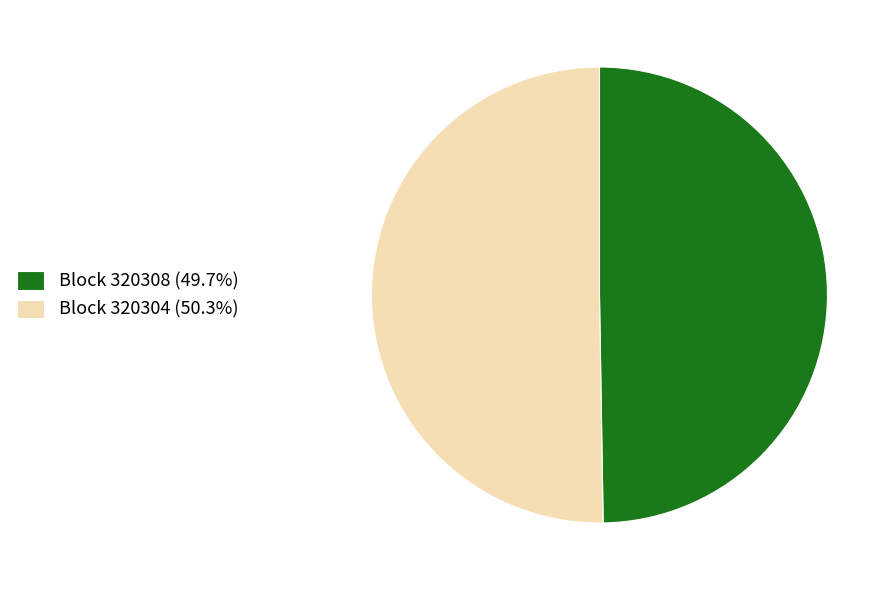

Approximately how many times larger is the value at Block 320308 (49.7%) compared to Block 320304 (50.3%)?

1.0